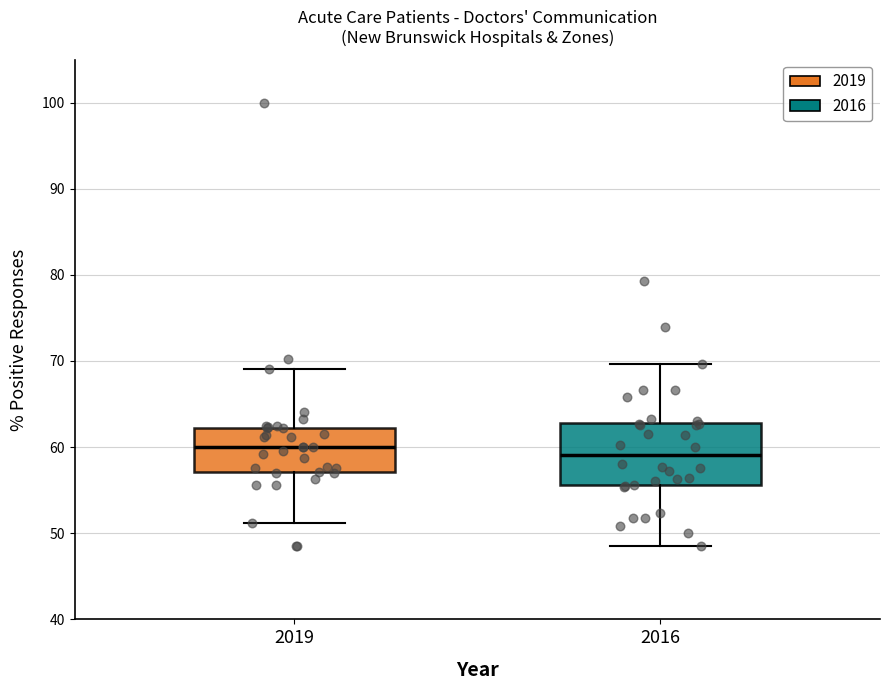

Which box is the tallest, from its lower edge to its upper edge?

2016